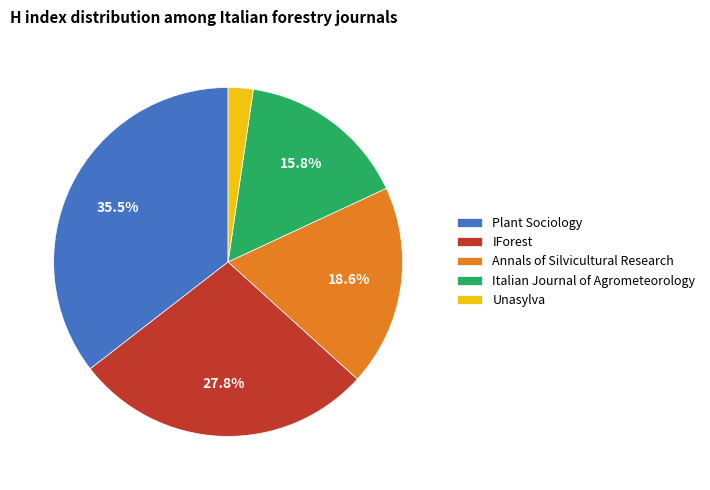

To the nearest percent, what portion does Italian Journal of Agrometeorology represent?

16%